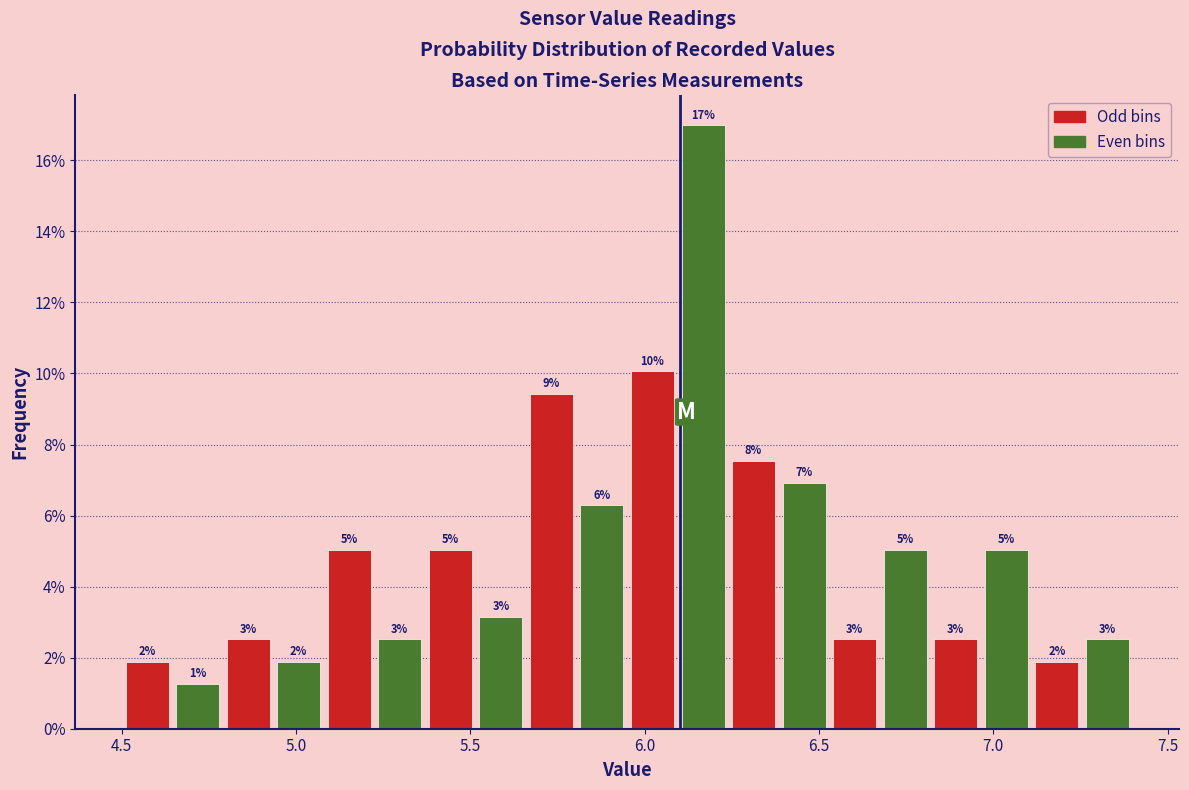

Read against the x-axis, roughly where is the centre of the tallest bar?

6.15